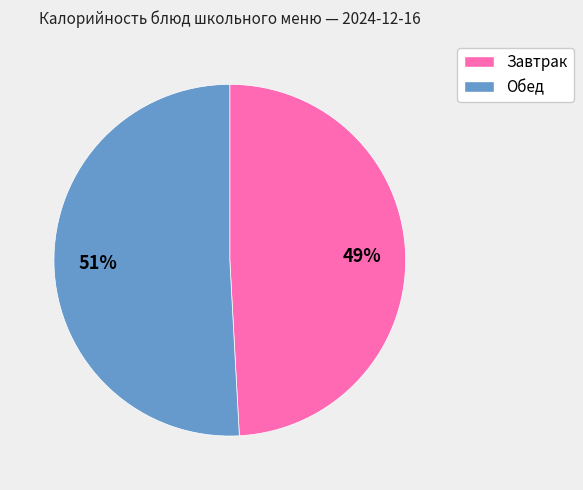

Is the sum of Обед and Завтрак greater than half?

Yes